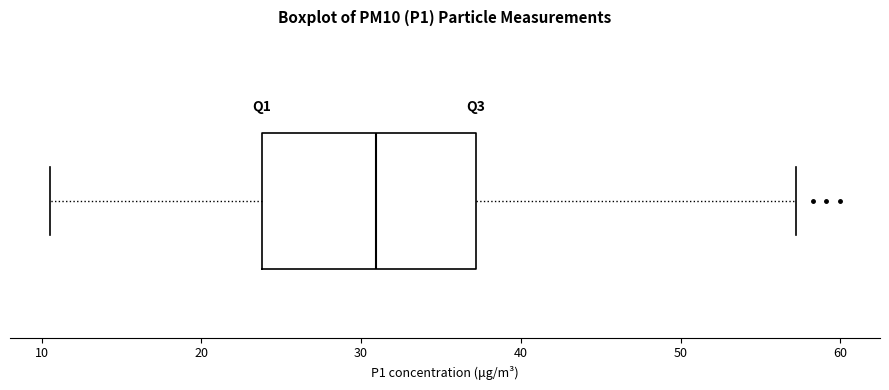

Where does the right whisker of the box end on the x-axis? The values are not printed on the chart, so give them approximately, as read against the axis.

57